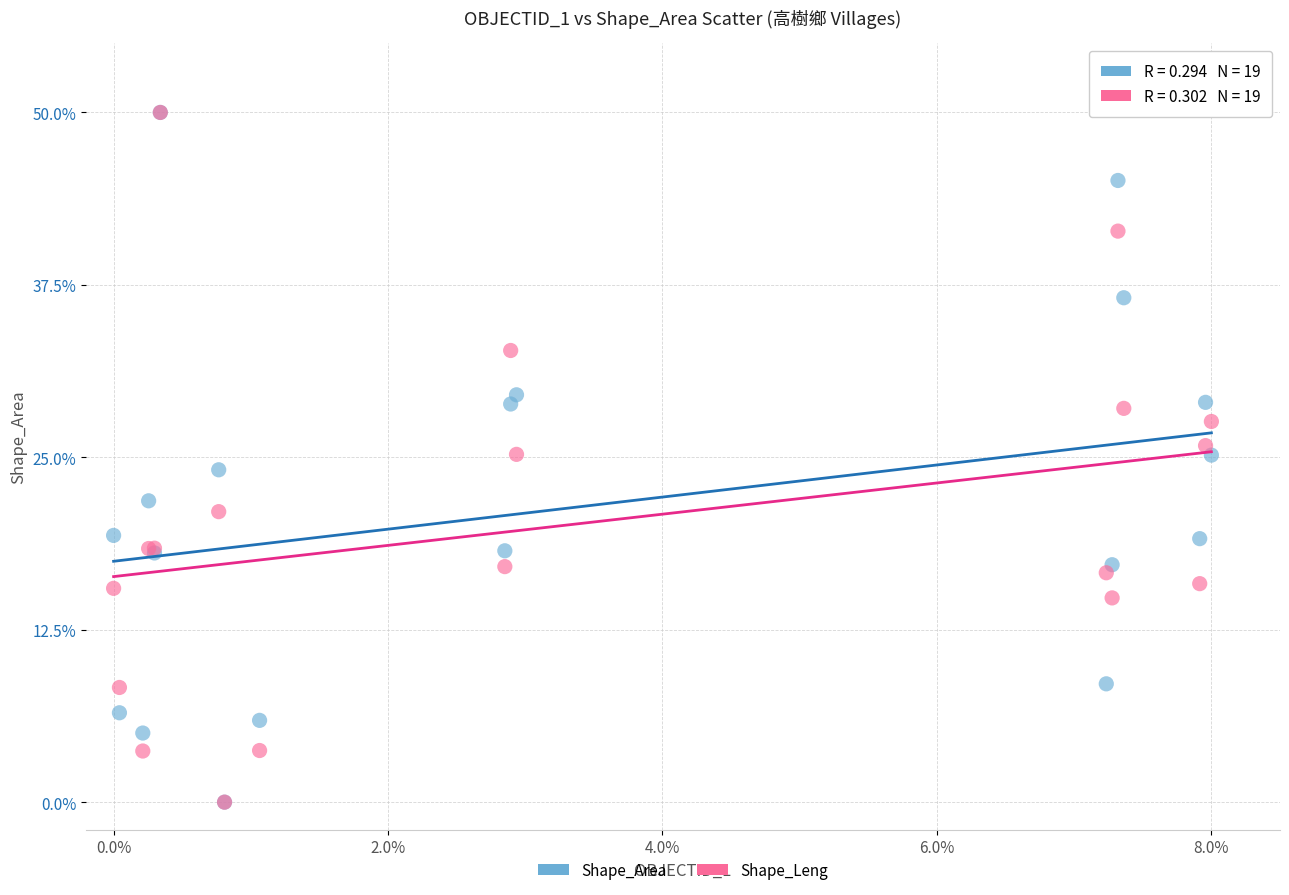

What are all the series names shown in the legend?

Shape_Area, Shape_Leng